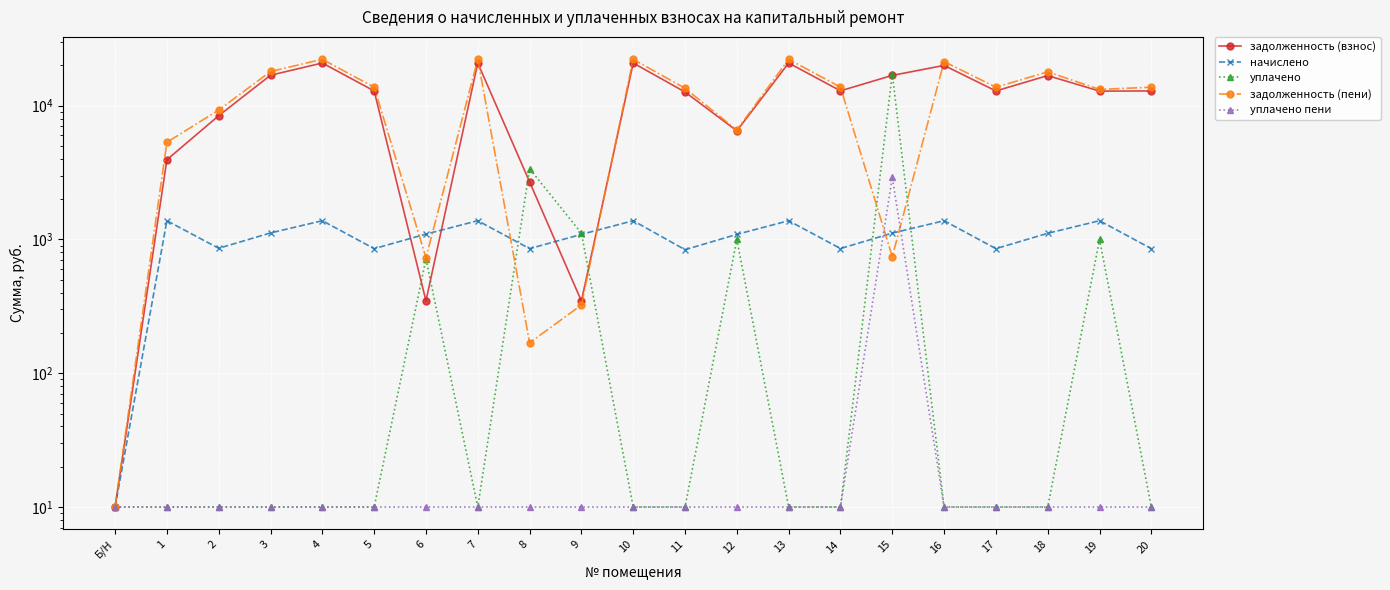

At which label does задолженность (пени) first exceed 13745?

3